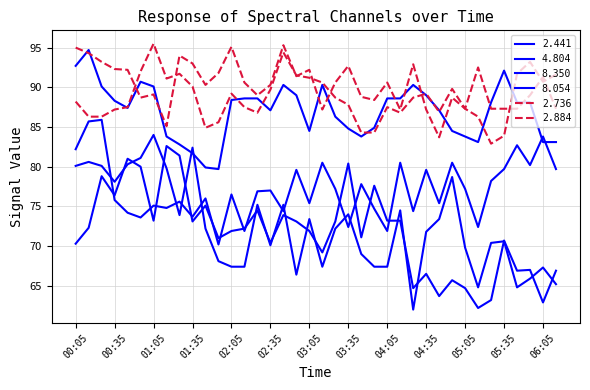

Does the chart display data point markers on the line(s)?

No